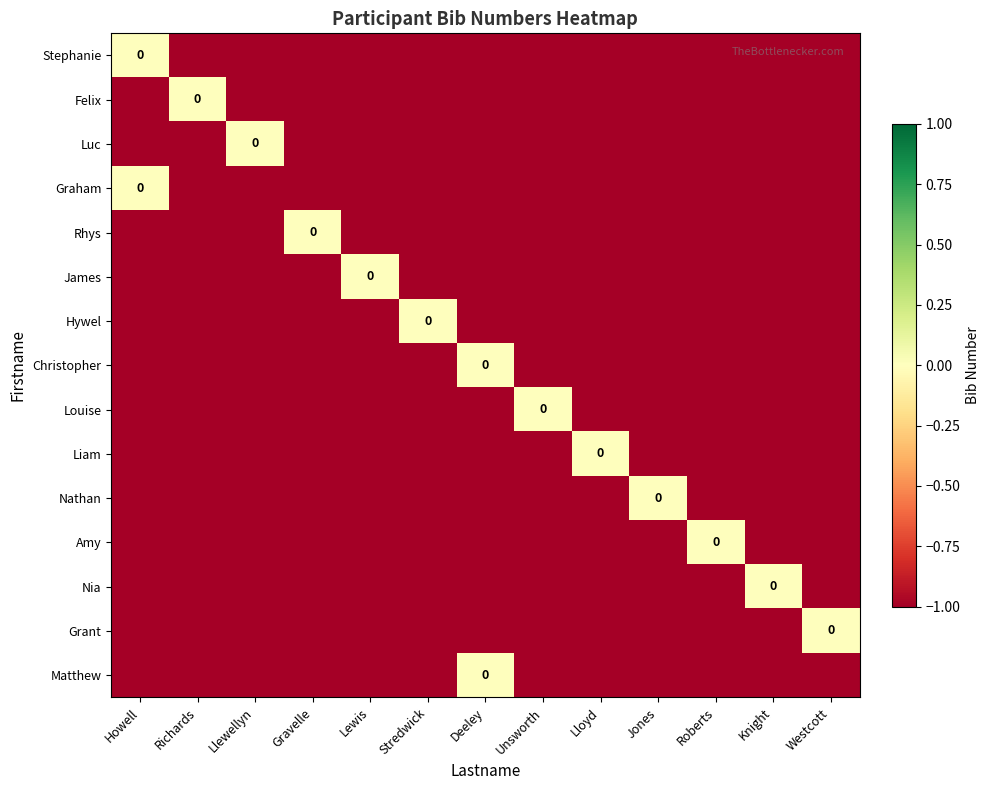

What is the smallest value displayed?

-1